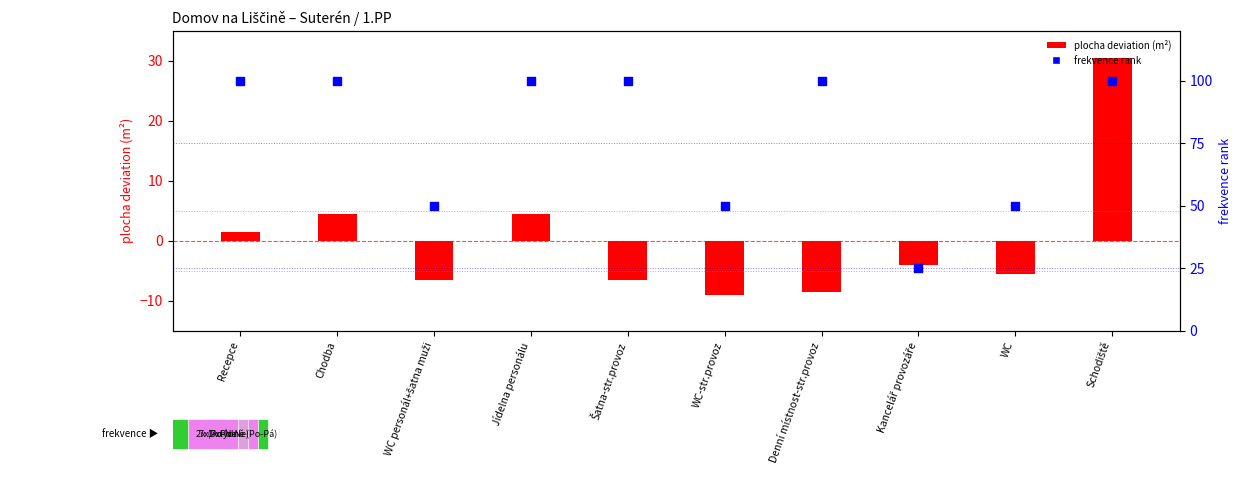

What are all the series names shown in the legend?

plocha deviation (m²), frekvence rank